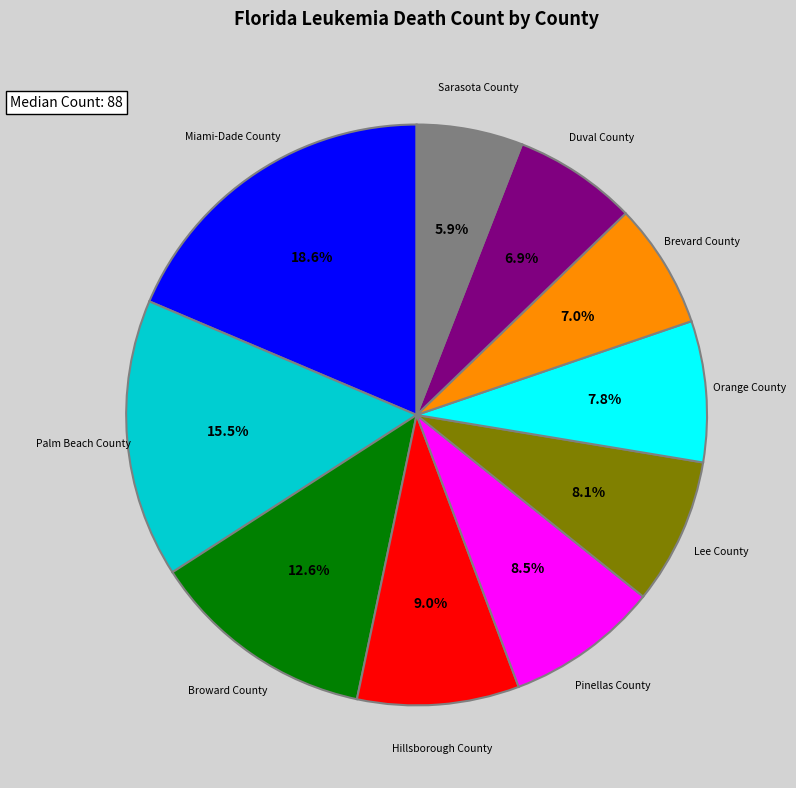

Which has a higher value, Pinellas County or Miami-Dade County?

Miami-Dade County